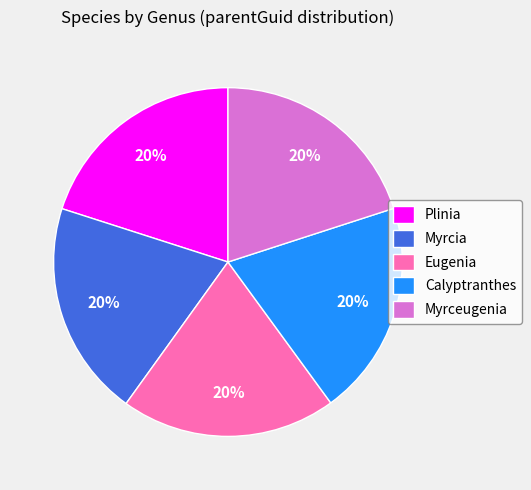

Does Calyptranthes represent more than half of the total?

No